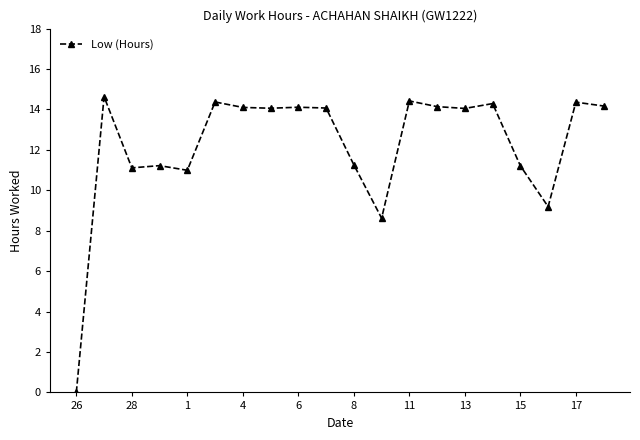

What is the sum of all values?

244.4